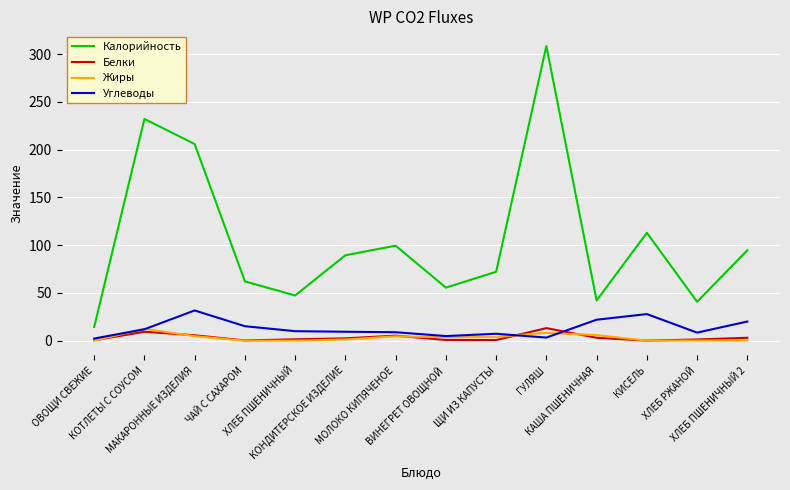

Rank the series at ГУЛЯШ from lowest to highest value.

Углеводы, Жиры, Белки, Калорийность